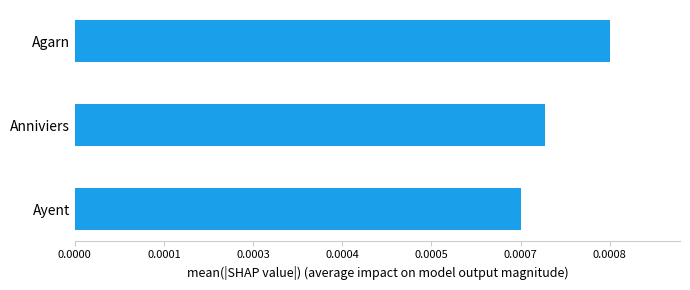

Rank the categories by value from highest to lowest.

Agarn, Anniviers, Ayent